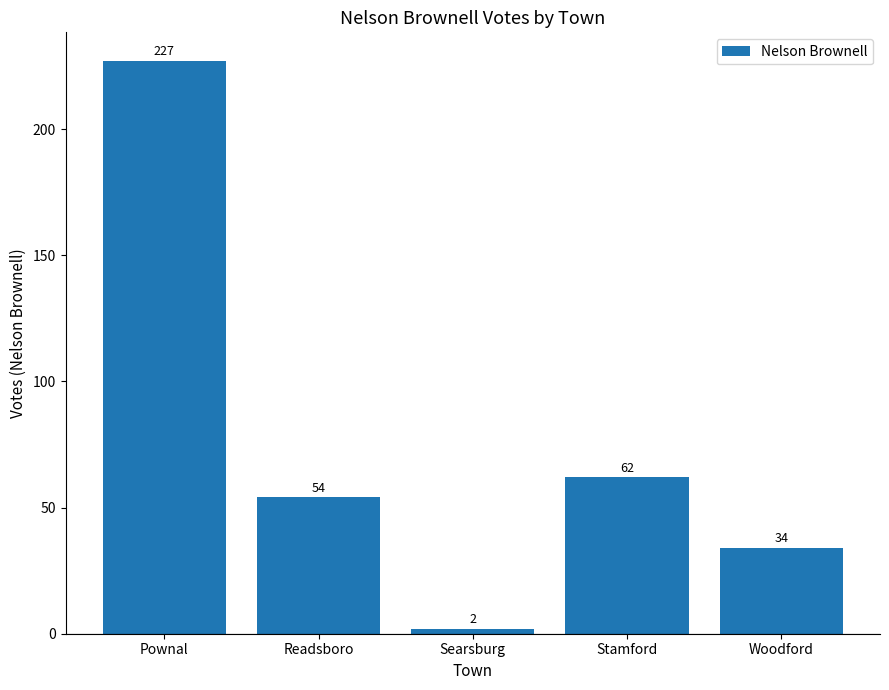

Which label corresponds to the largest value in the chart?

Pownal